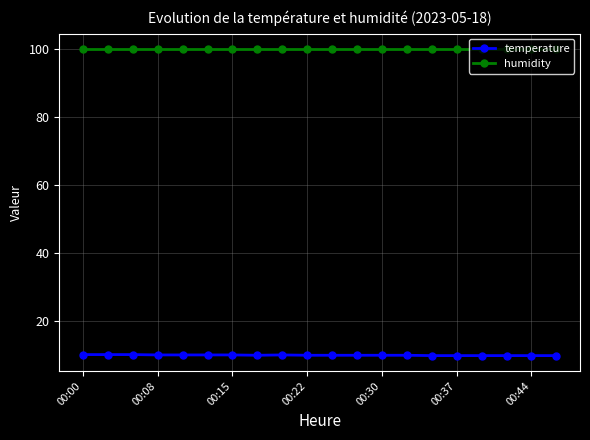

How many distinct data groups are displayed?

2